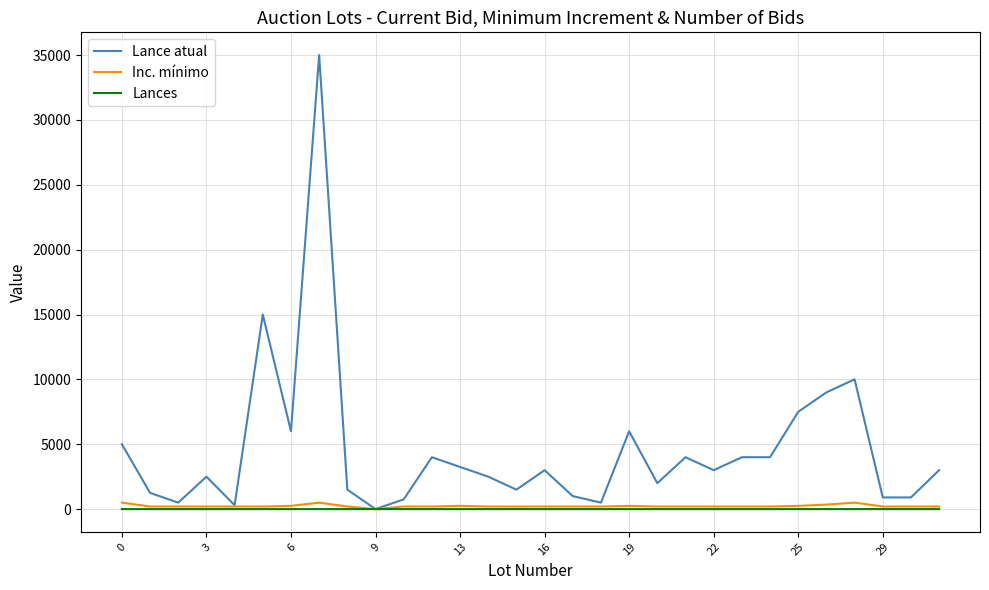

What is the greatest value displayed?

35000.0